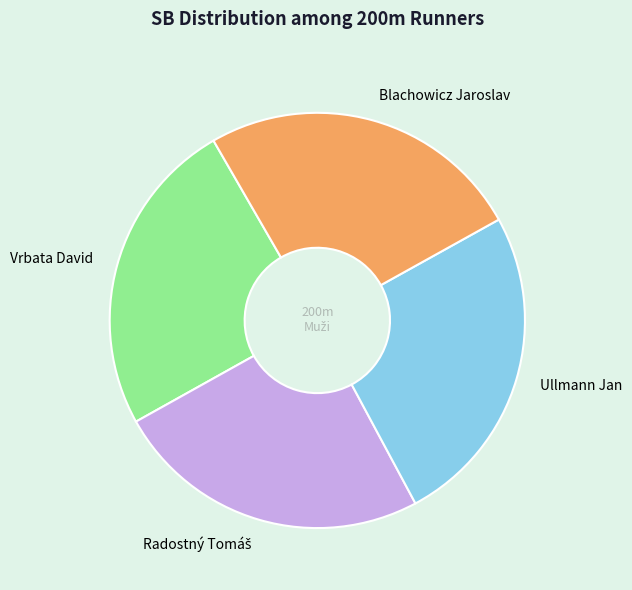

True or false: Vrbata David accounts for 25% of the total.

True